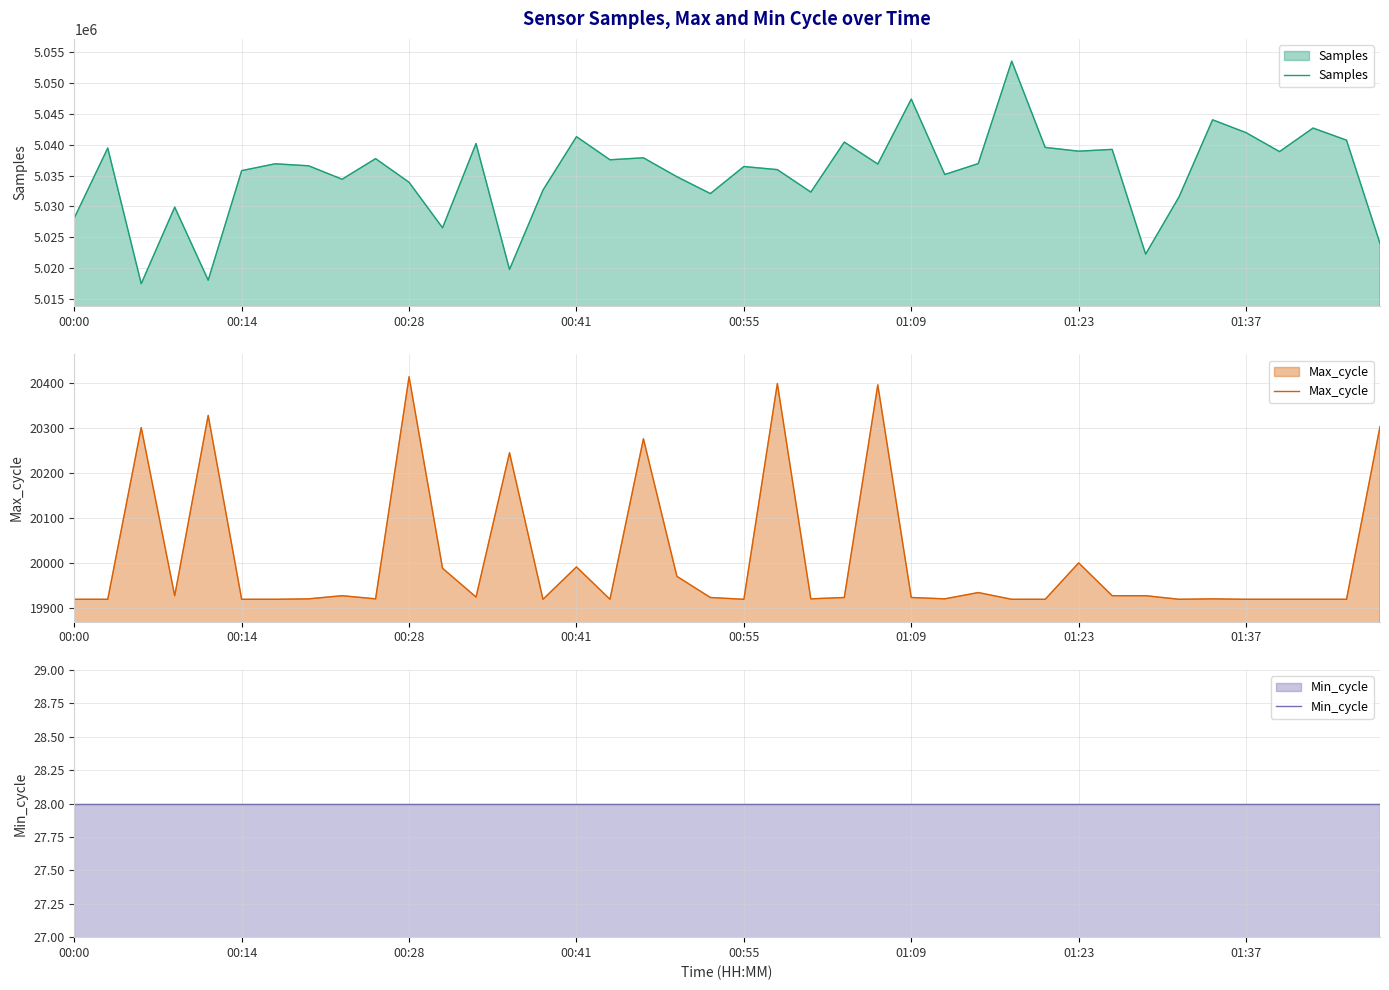

What is the maximum value for Samples?

5053526